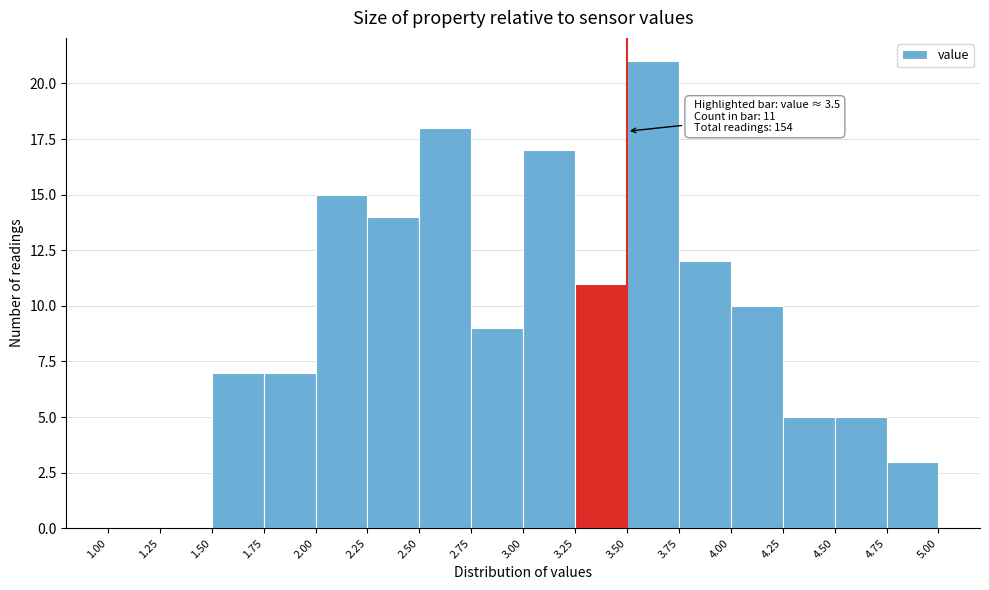

Over which range of the x-axis is the bar tallest?

3.50 to 3.75